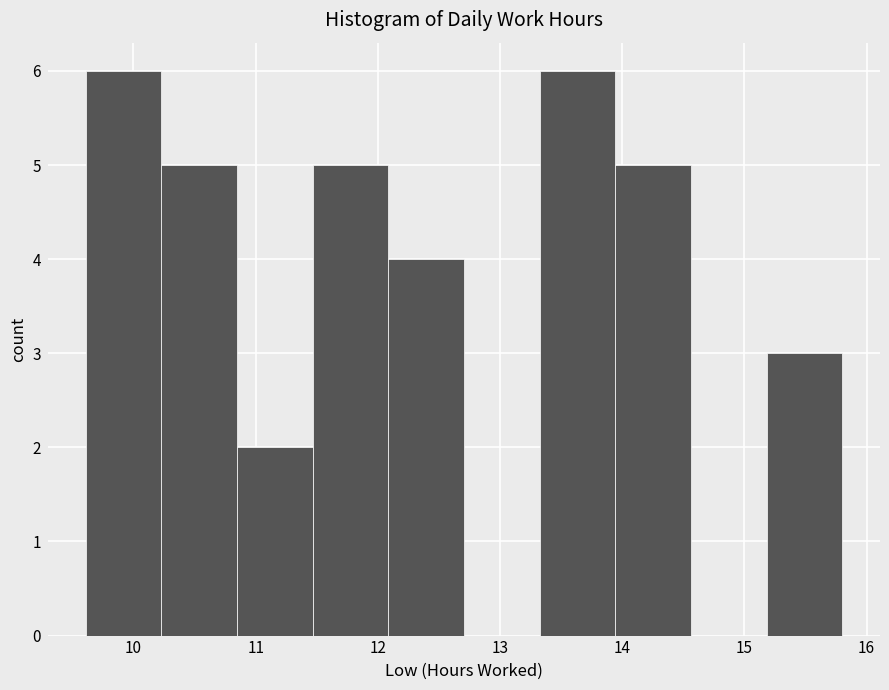

What is the height of the bar covering 10.2 to 10.8 on the x-axis? Neither the bar edges nor the heights are printed on the chart, so give them approximately, as read against the axes.

5